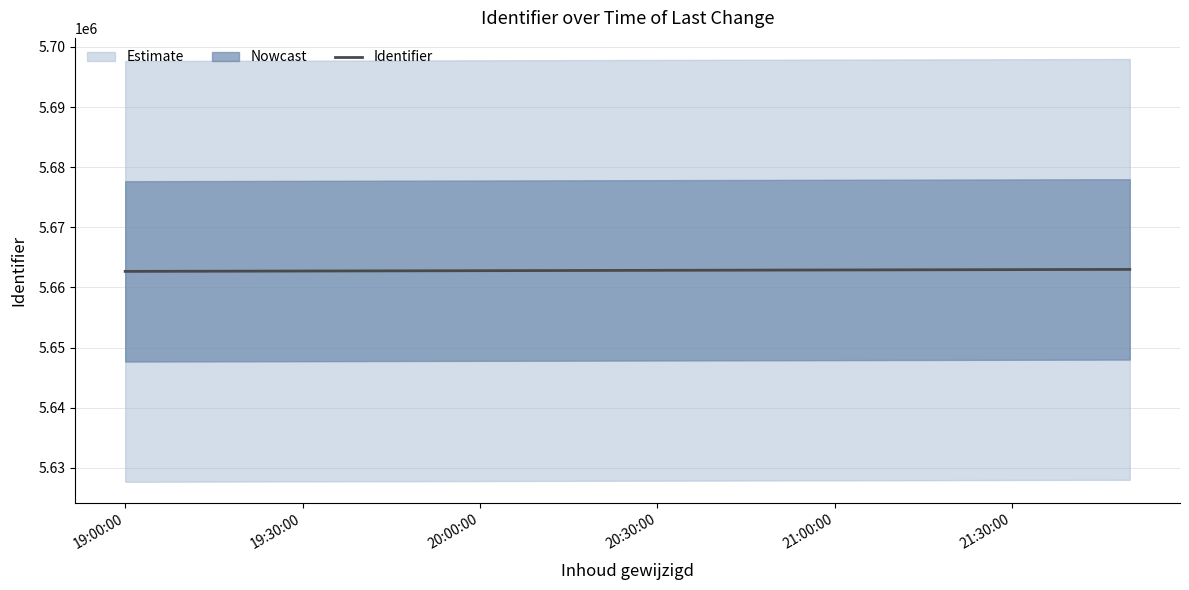

Which label corresponds to the largest value in the chart?

21:00:00